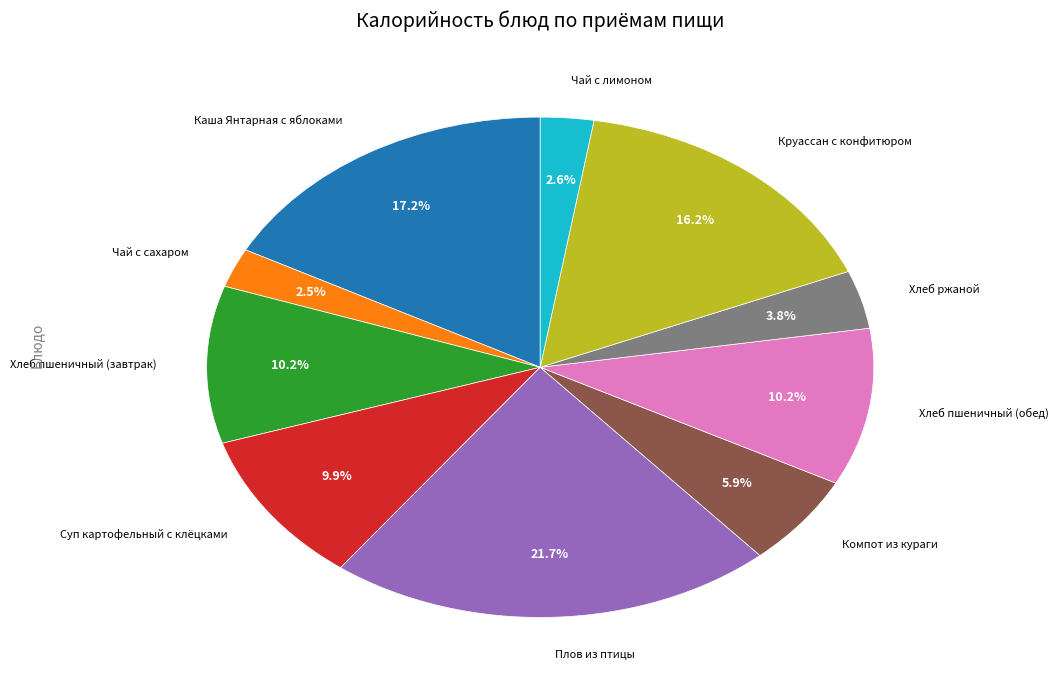

Count the number of slices in the pie.

10